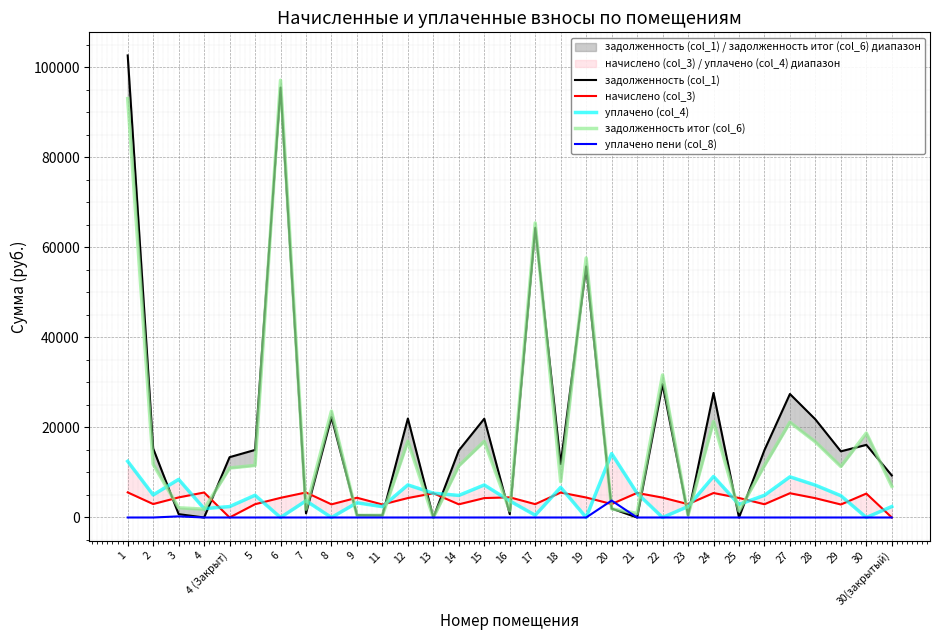

At which category does уплачено (col_4) reach its first local valley?

2